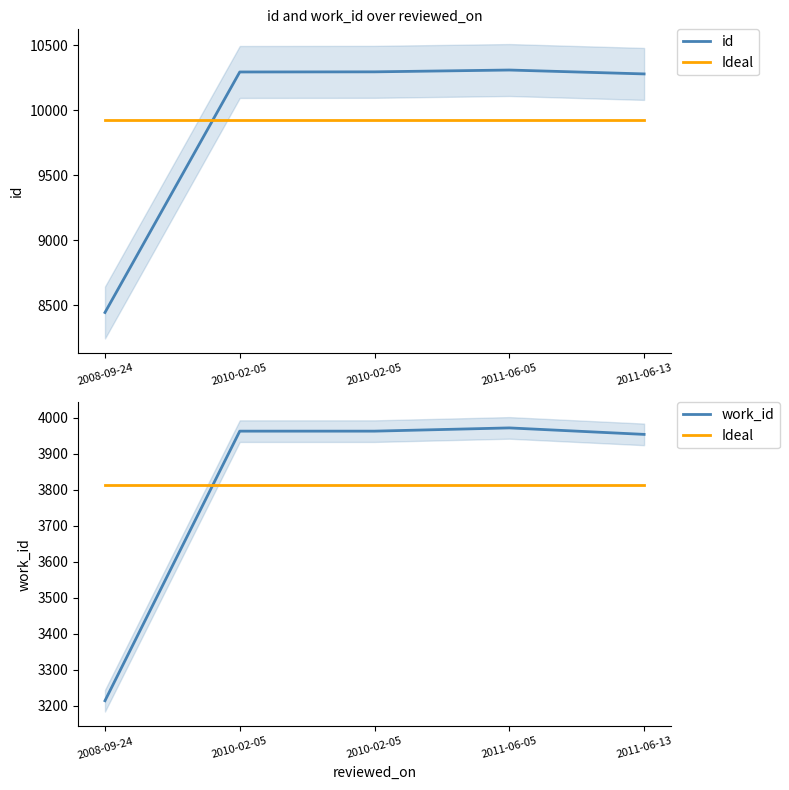

How many intersections are there between work_id and Ideal?

1